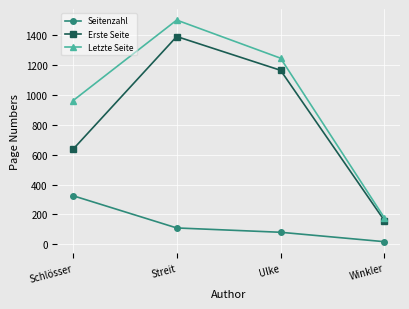

List the labels in order of Erste Seite value, smallest first.

Winkler, Schlösser, Ulke, Streit